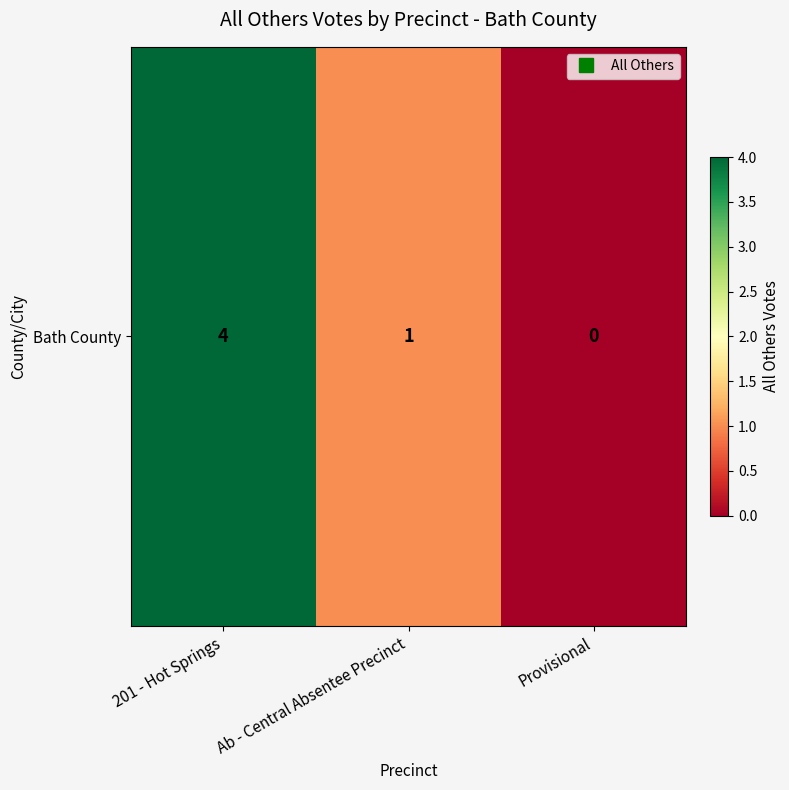

Reading left to right, list all the values displayed in this chart.

201 - Hot Springs=4	Ab - Central Absentee Precinct=1	Provisional=0